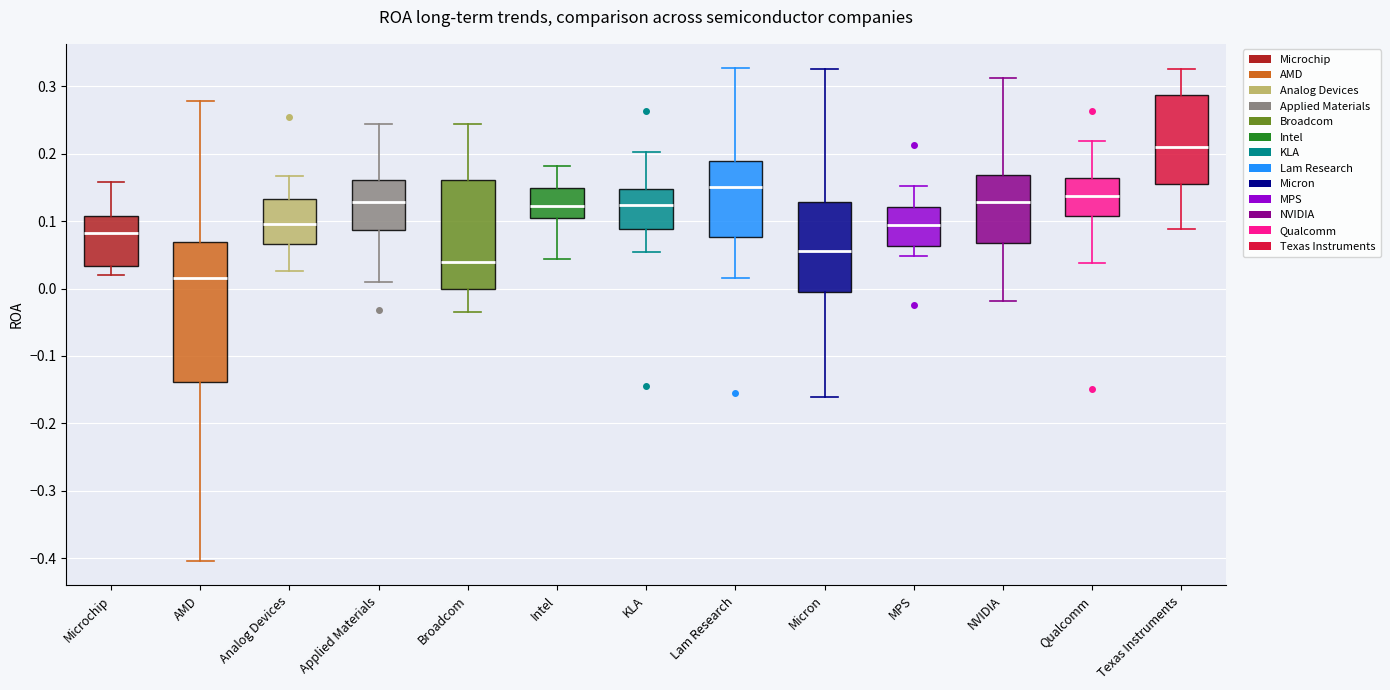

Which box's median line is the lowest?

AMD